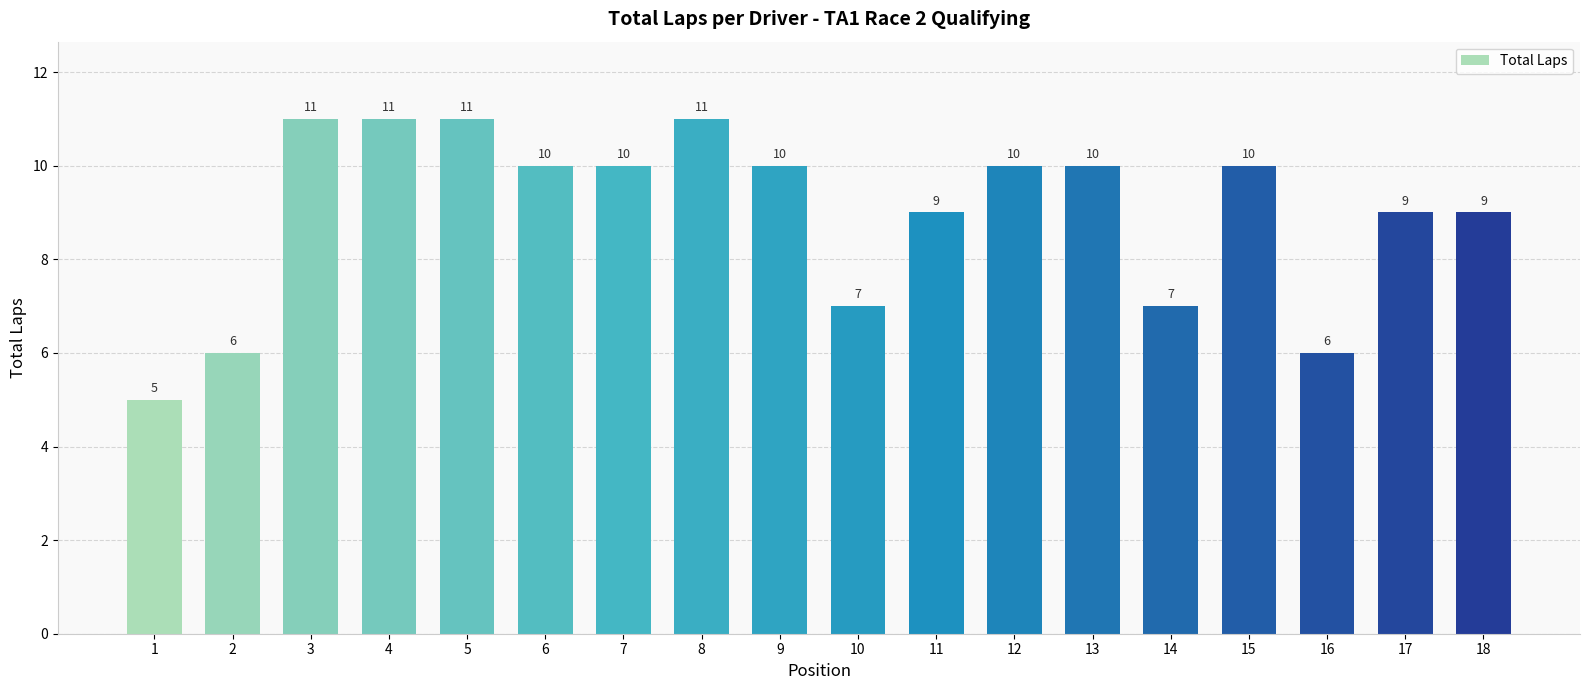

What value does the data have at 15?

10